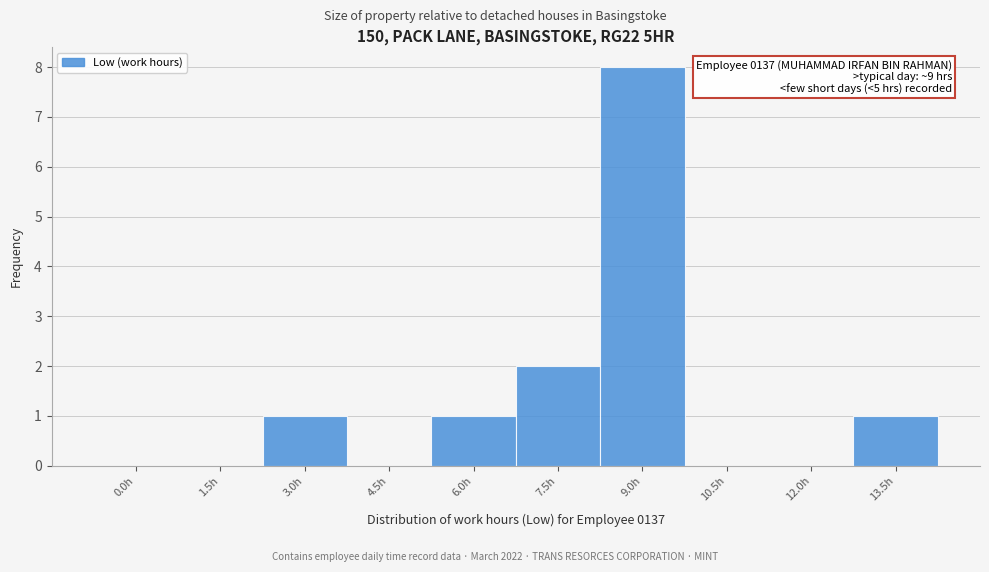

Reading left to right, transcribe all the data shown in this chart.

0.0h=0	1.5h=0	3.0h=1	4.5h=0	6.0h=1	7.5h=2	9.0h=8	10.5h=0	12.0h=0	13.5h=1